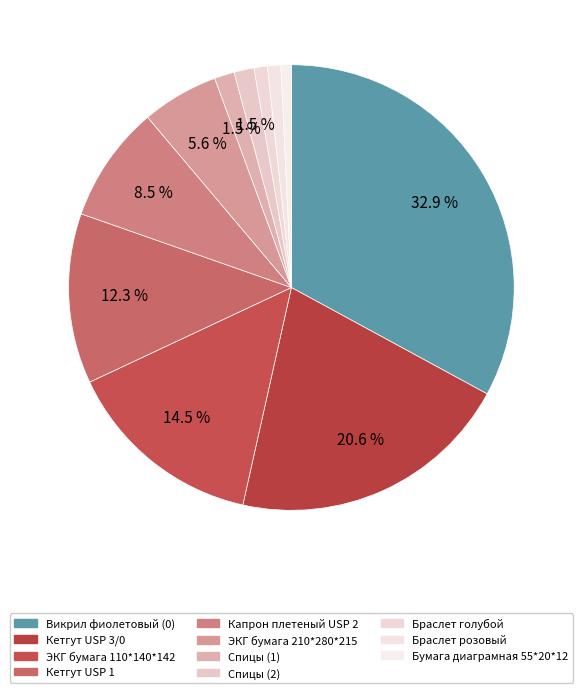

How many segments does this pie chart have?

11